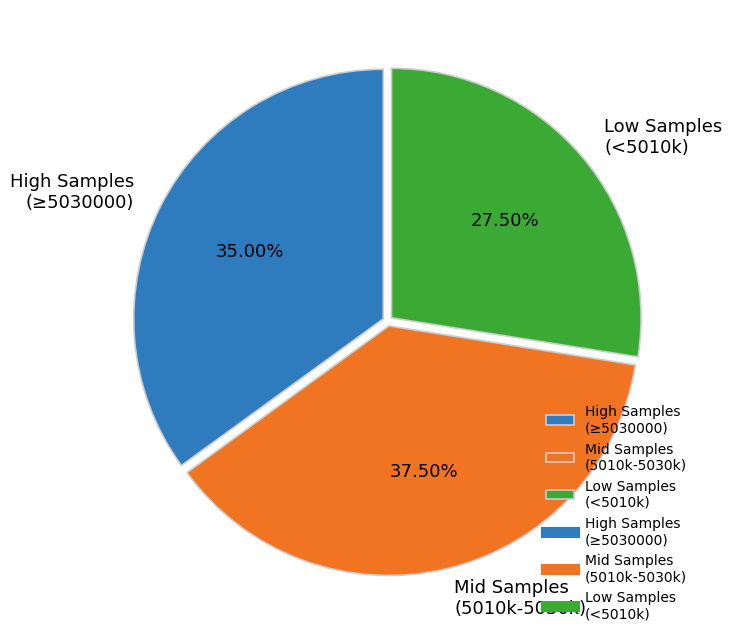

Is the sum of High Samples (≥5030000) and Low Samples (<5010k) greater than half?

Yes